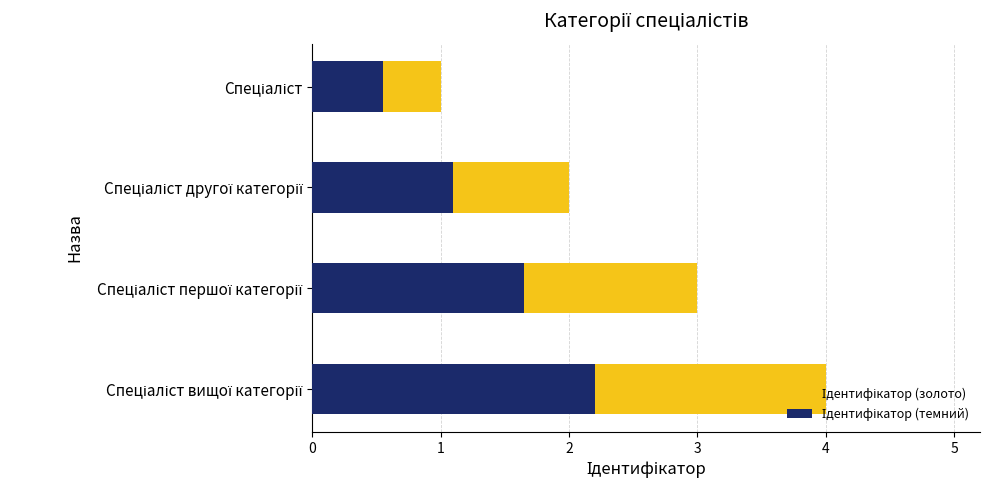

Between Спеціаліст вищої категорії and Спеціаліст першої категорії, which is larger?

Спеціаліст вищої категорії